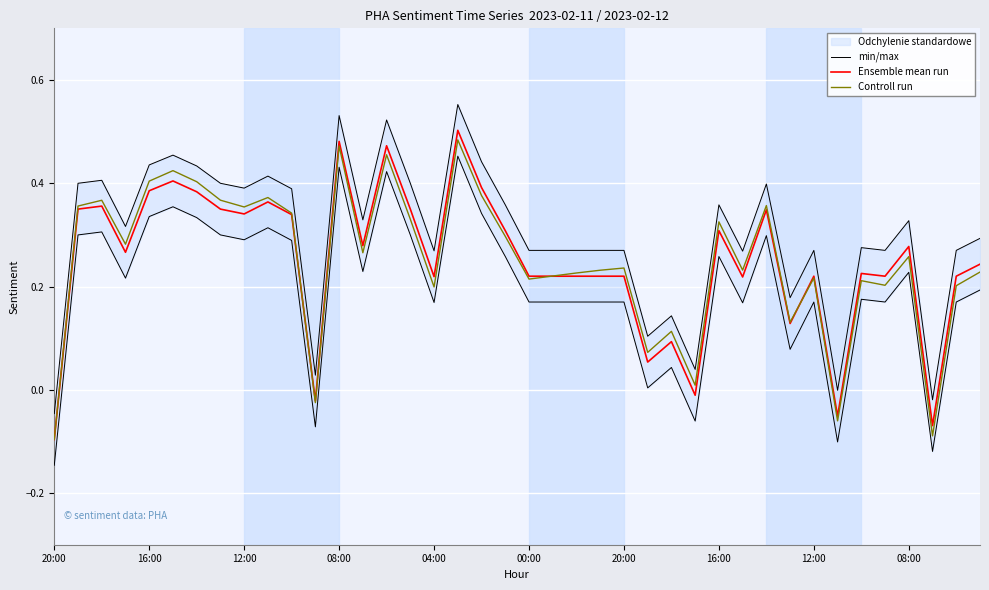

How many series are shown in this chart?

3